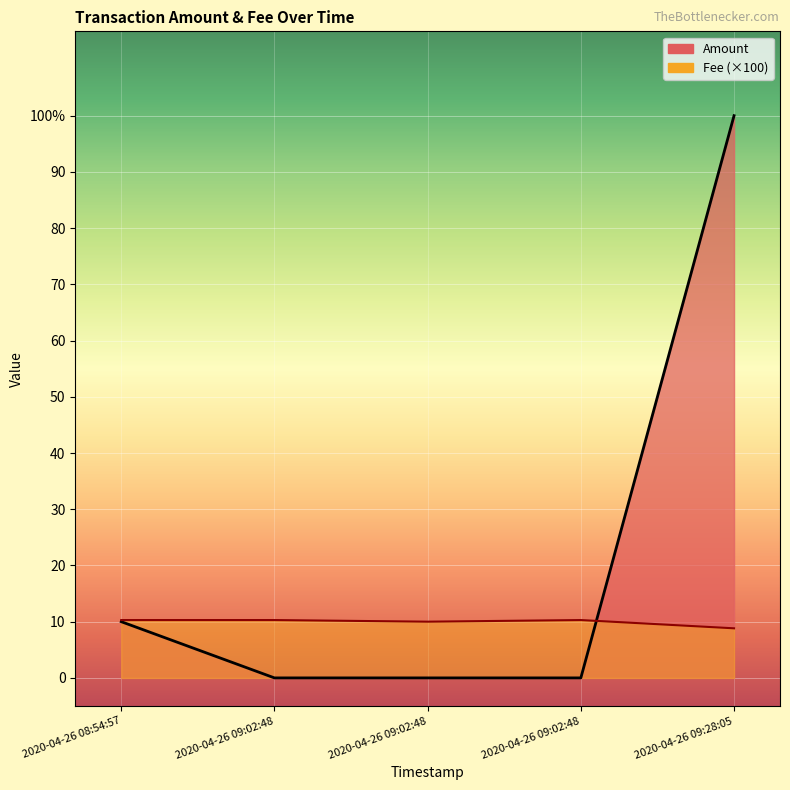

At which label does Amount reach its peak?

2020-04-26 09:28:05